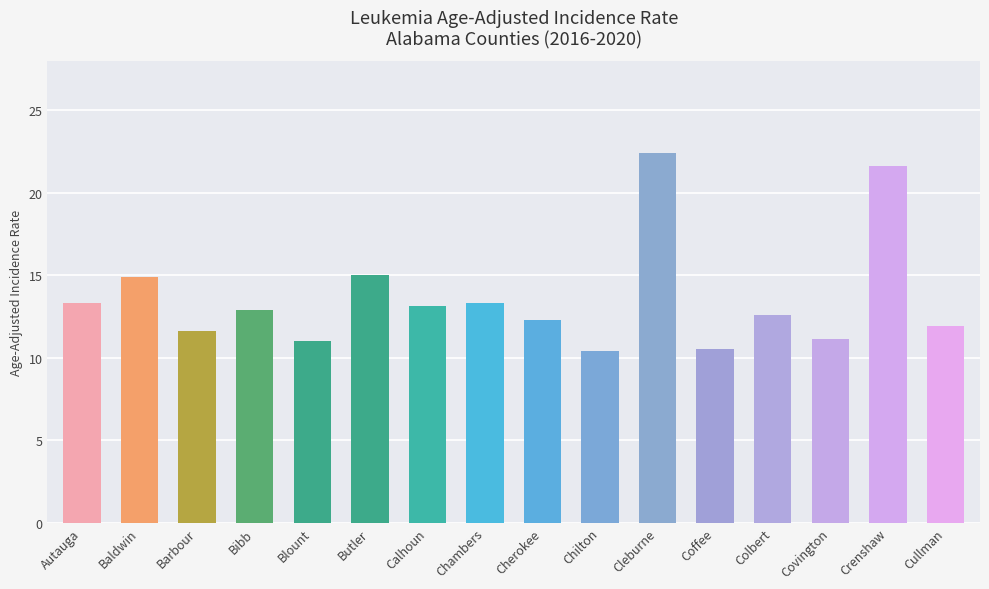

What is the sum of all values?

217.9